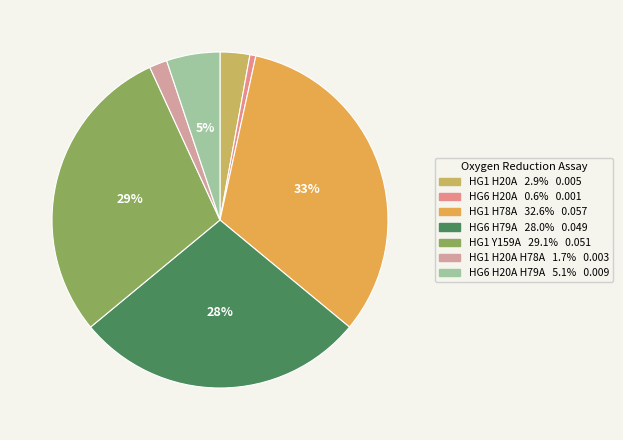

Is there any slice that represents more than half of the pie?

No